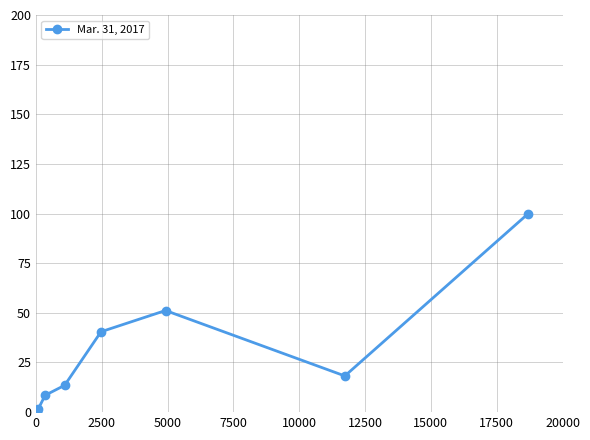

True or false: there are more than 2 points higher than both neighbors.

False